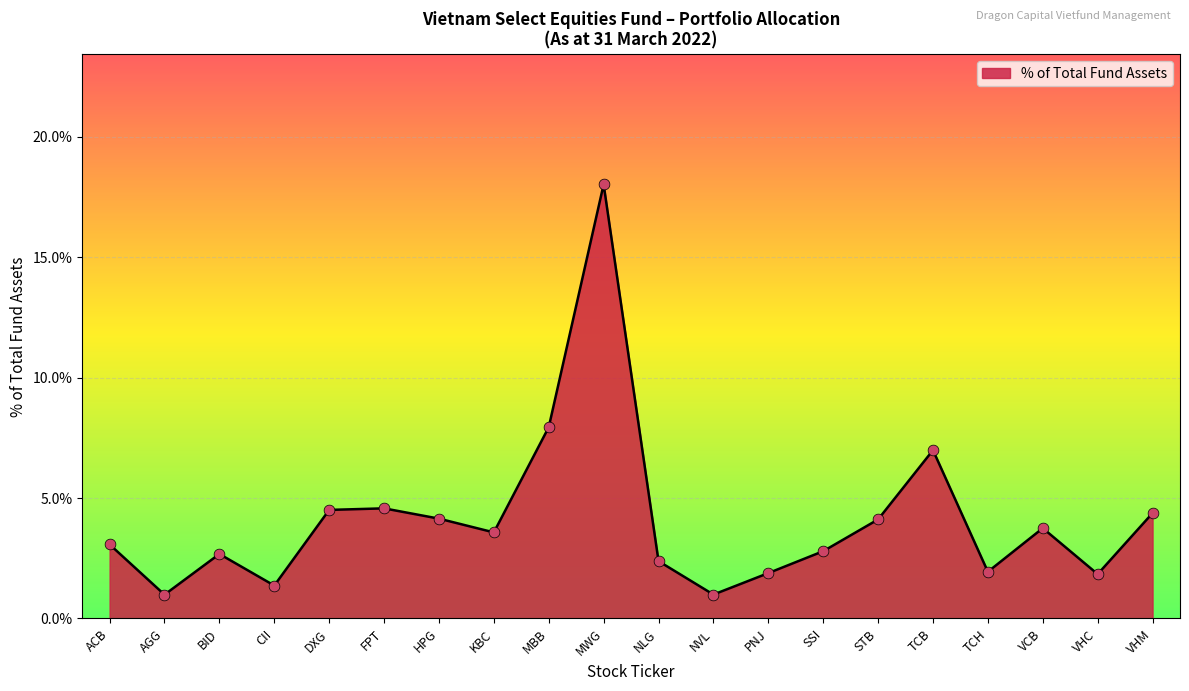

Which has a higher value, VHM or MBB?

MBB